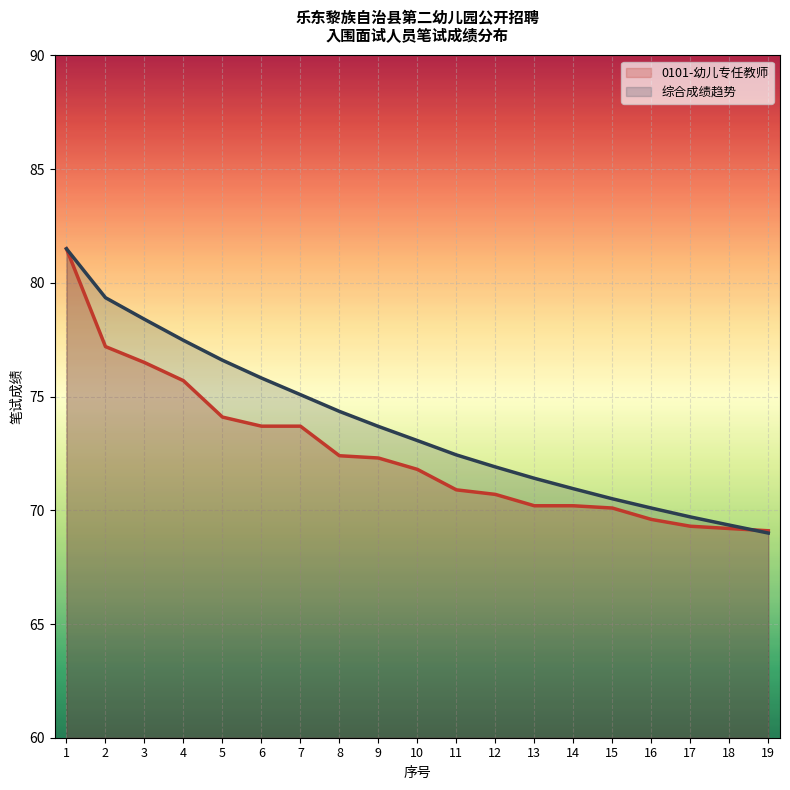

Rank the series by their average value, from lowest to highest.

0101-幼儿专任教师, 综合成绩趋势